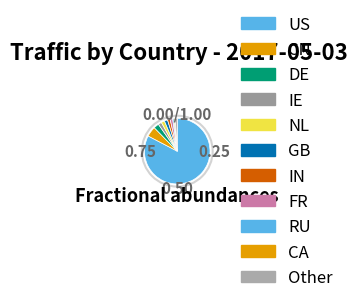

To the nearest percent, what is the difference between the CA and IE slice percentages?

1%